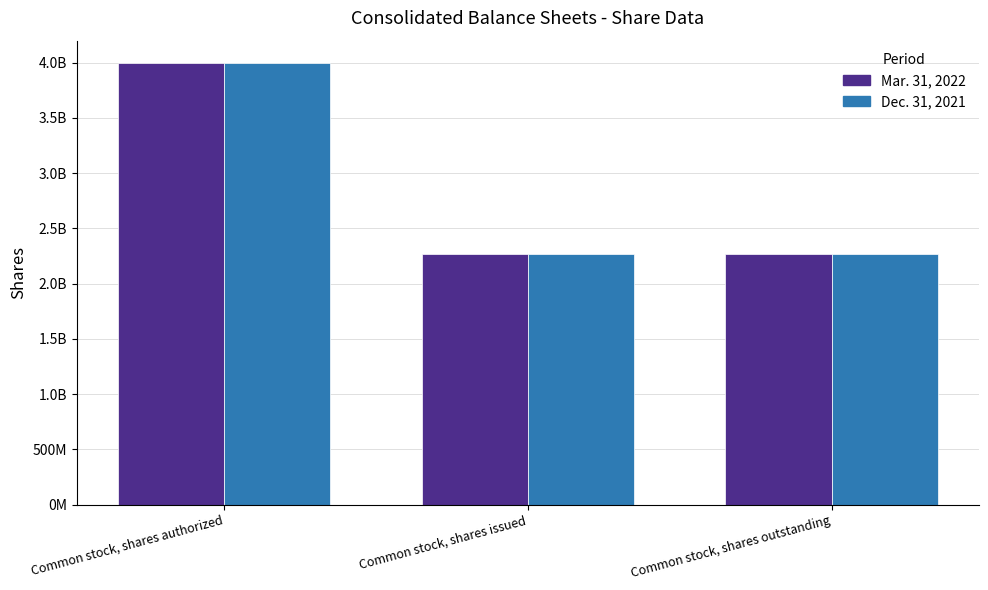

Does the chart contain stacked bars?

No